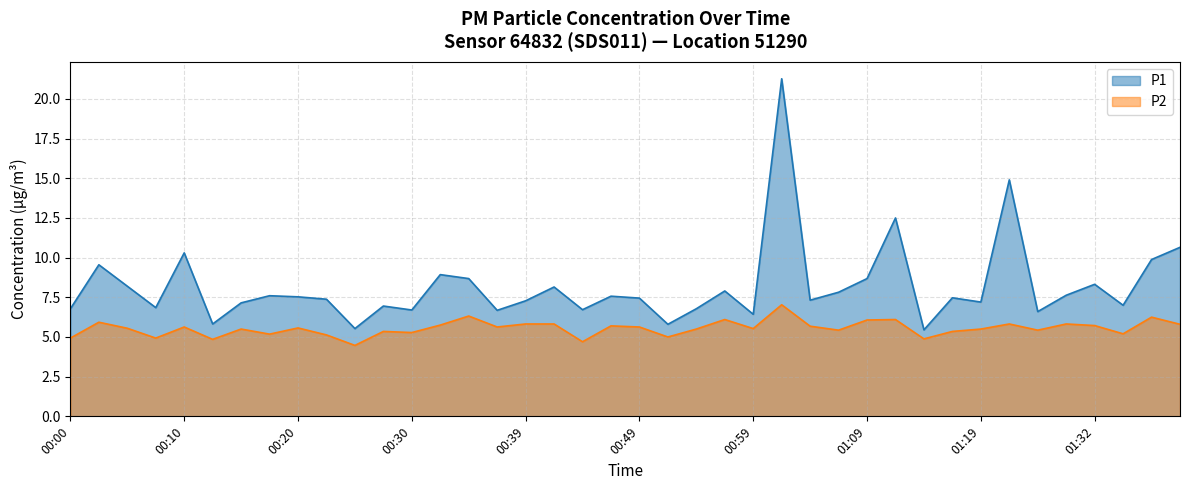

Reading left to right, list all the values displayed in this chart.

P1: 00:00=6.8	00:03=9.6	00:05=8.2	00:08=6.8	00:10=10.3	00:13=5.8	00:15=7.2	00:17=7.6	00:20=7.5	00:22=7.4	00:25=5.5	00:27=7.0	00:30=6.7	00:32=8.9	00:35=8.7	00:37=6.7	00:39=7.3	00:42=8.2	00:44=6.7	00:47=7.6	00:49=7.5	00:52=5.8	00:54=6.8	00:56=7.9	00:59=6.4	01:01=21.3	01:04=7.3	01:06=7.8	01:09=8.7	01:12=12.5	01:14=5.5	01:16=7.5	01:19=7.2	01:21=14.9	01:24=6.6	01:29=7.6	01:32=8.3	01:34=7.0	01:37=9.9	01:39=10.7
P2: 00:00=4.9	00:03=5.9	00:05=5.5	00:08=4.9	00:10=5.6	00:13=4.8	00:15=5.5	00:17=5.2	00:20=5.6	00:22=5.1	00:25=4.5	00:27=5.3	00:30=5.3	00:32=5.8	00:35=6.3	00:37=5.6	00:39=5.8	00:42=5.8	00:44=4.7	00:47=5.7	00:49=5.6	00:52=5.0	00:54=5.5	00:56=6.1	00:59=5.5	01:01=7.0	01:04=5.7	01:06=5.4	01:09=6.1	01:12=6.1	01:14=4.9	01:16=5.3	01:19=5.5	01:21=5.8	01:24=5.4	01:29=5.8	01:32=5.7	01:34=5.2	01:37=6.2	01:39=5.8